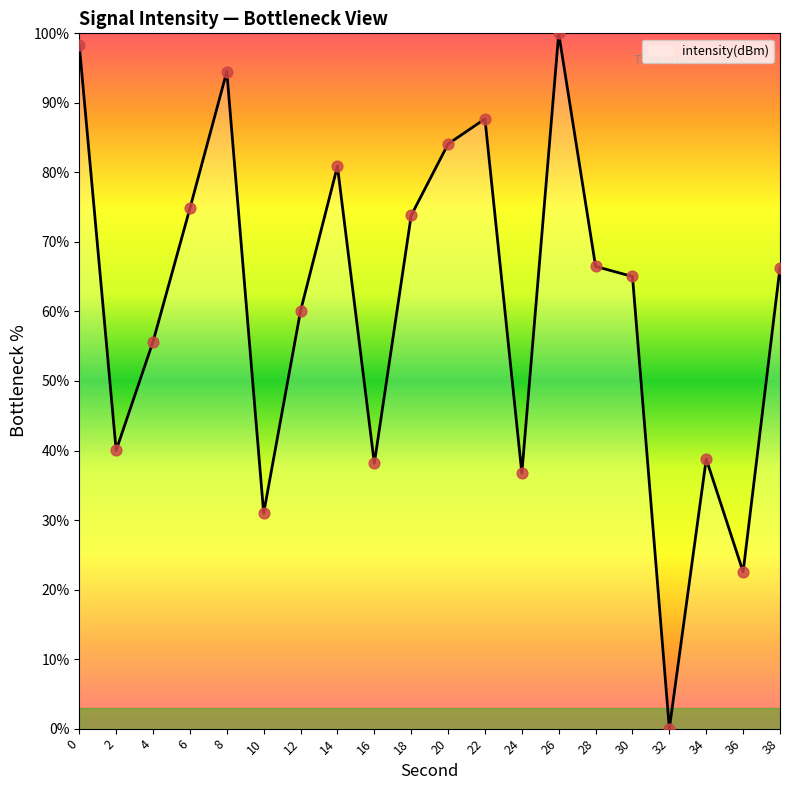

What is the change in value from 2 to 10?

-9.0